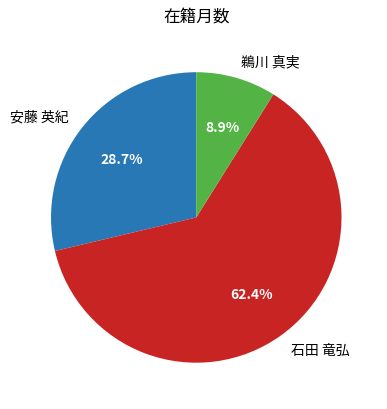

What portion of the pie excludes 石田 竜弘?

37.6%